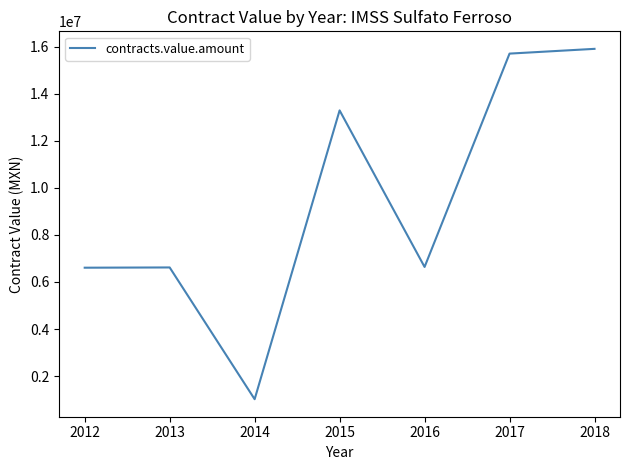

What is the ratio of the value at 2012 to the value at 2015?

0.5